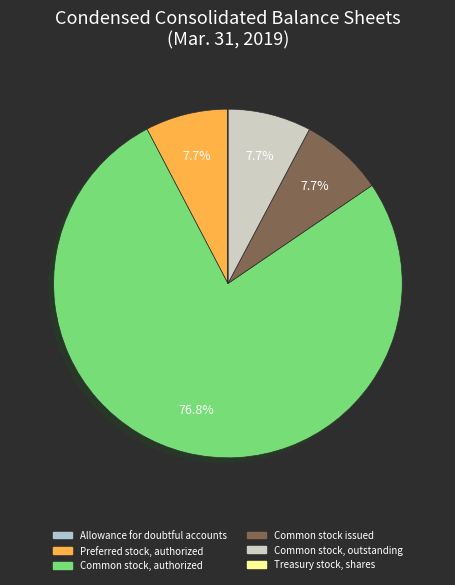

What percentage is the Common stock, authorized slice, to the nearest percent?

77%